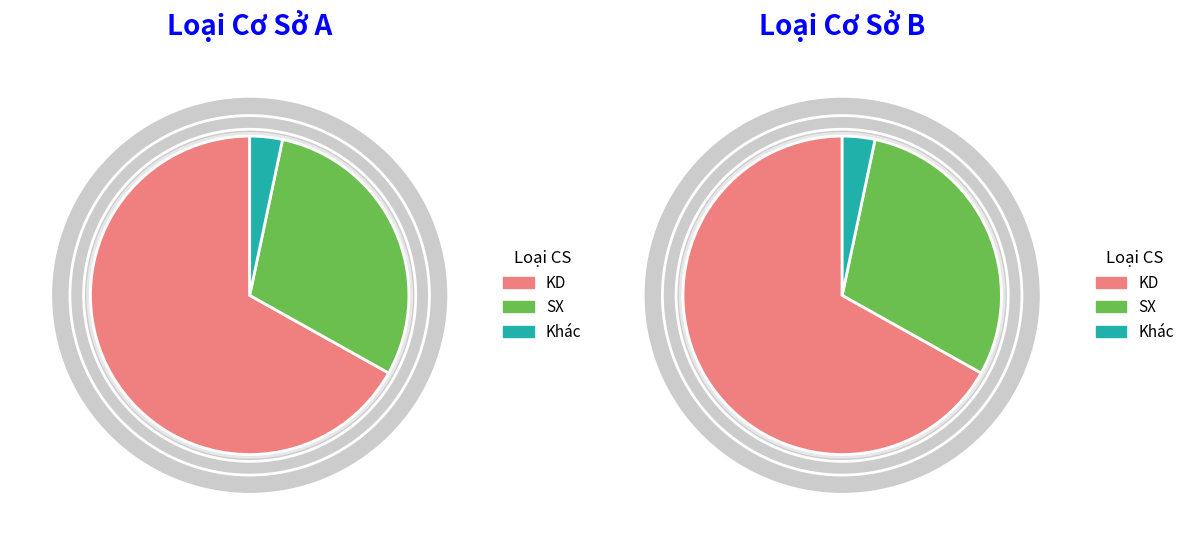

How many slices are in this pie chart?

3